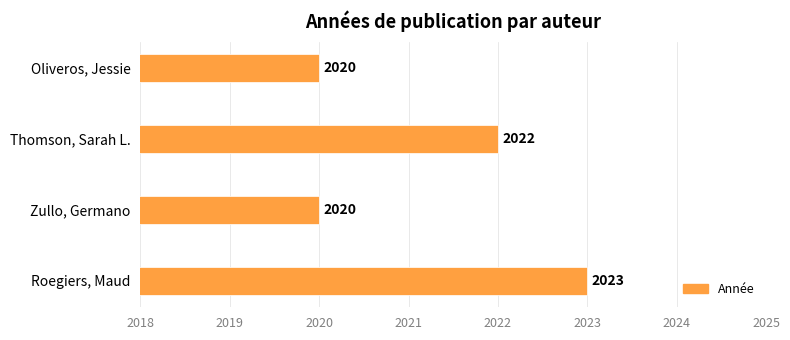

True or false: the data shows 2023 at Roegiers, Maud.

True